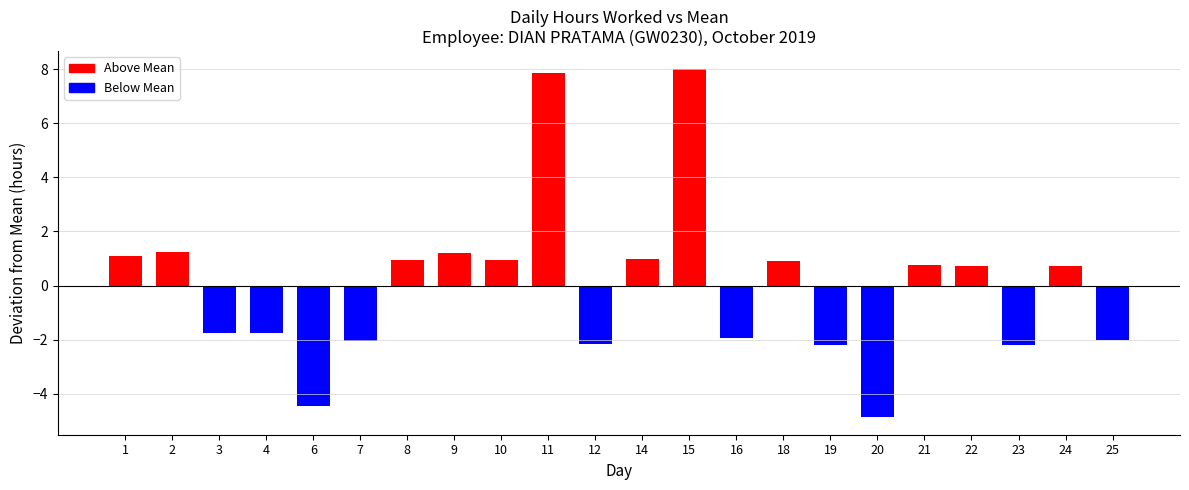

Where does the data first go above 0?

1